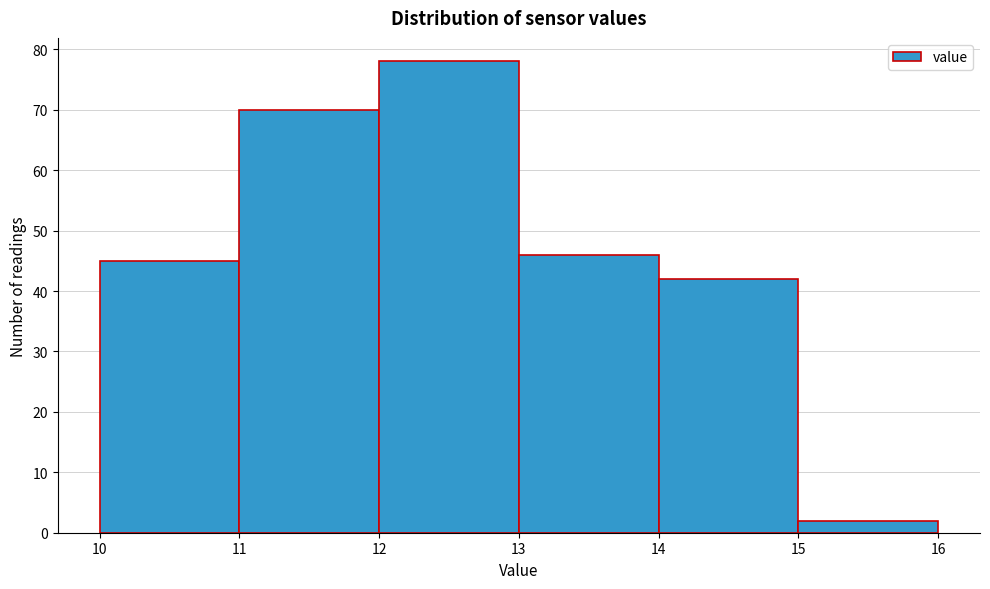

Reading left to right, transcribe this chart: for each bar, give the range it covers on the x-axis and its height. The values are not printed on the chart, so give them approximately, as read against the axis.

10 to 11: 45
11 to 12: 70
12 to 13: 78
13 to 14: 46
14 to 15: 42
15 to 16: 2